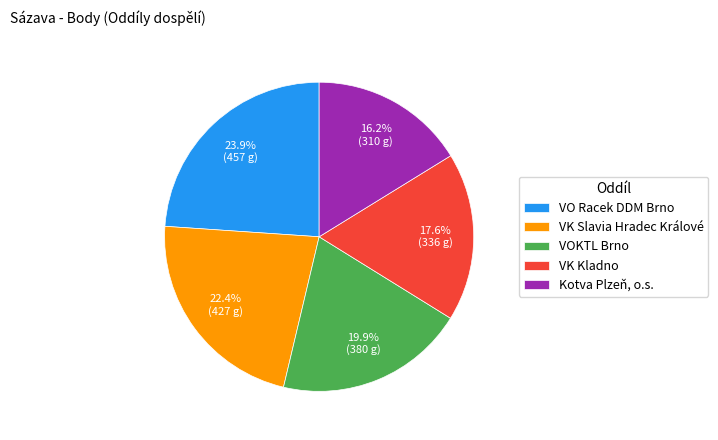

What is the largest slice in the pie chart?

VO Racek DDM Brno